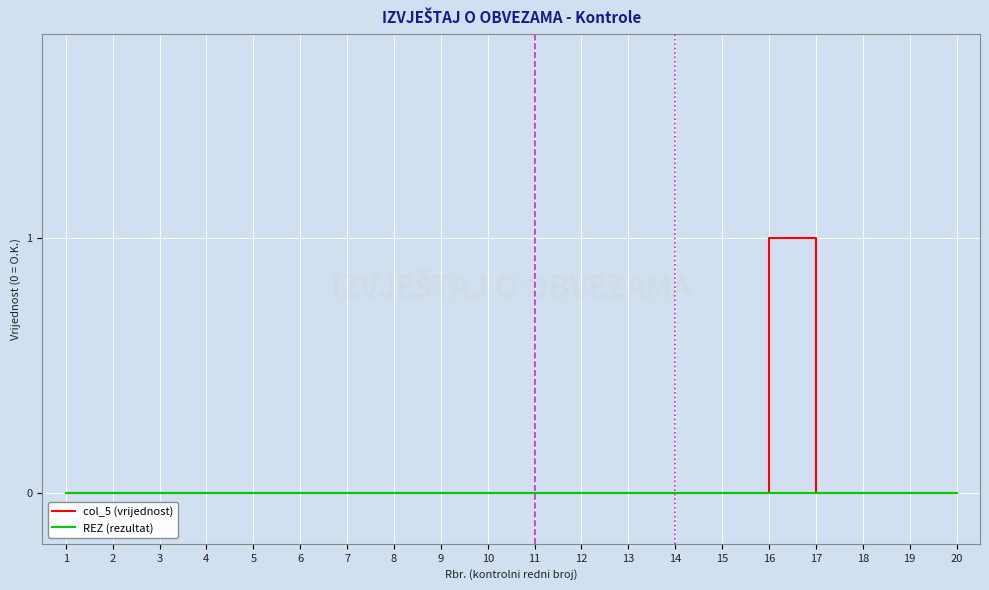

Reading left to right, what are all the values shown in this chart?

col_5 (vrijednost): 0	0	0	0	0	0	0	0	0	0	0	0	0	0	0	1	0	0	0	0
REZ (rezultat): 0	0	0	0	0	0	0	0	0	0	0	0	0	0	0	0	0	0	0	0